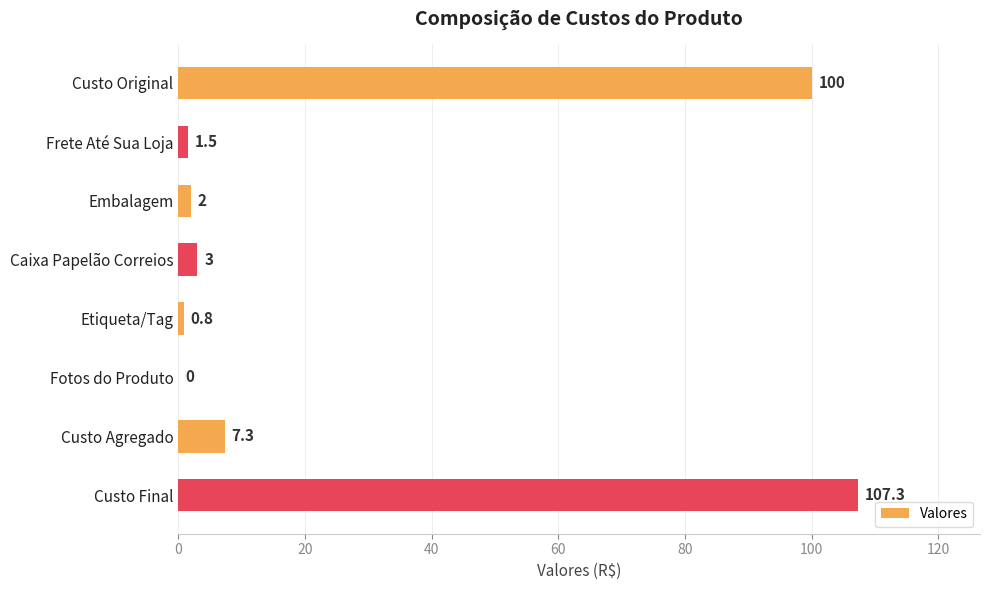

How many values are above zero?

7